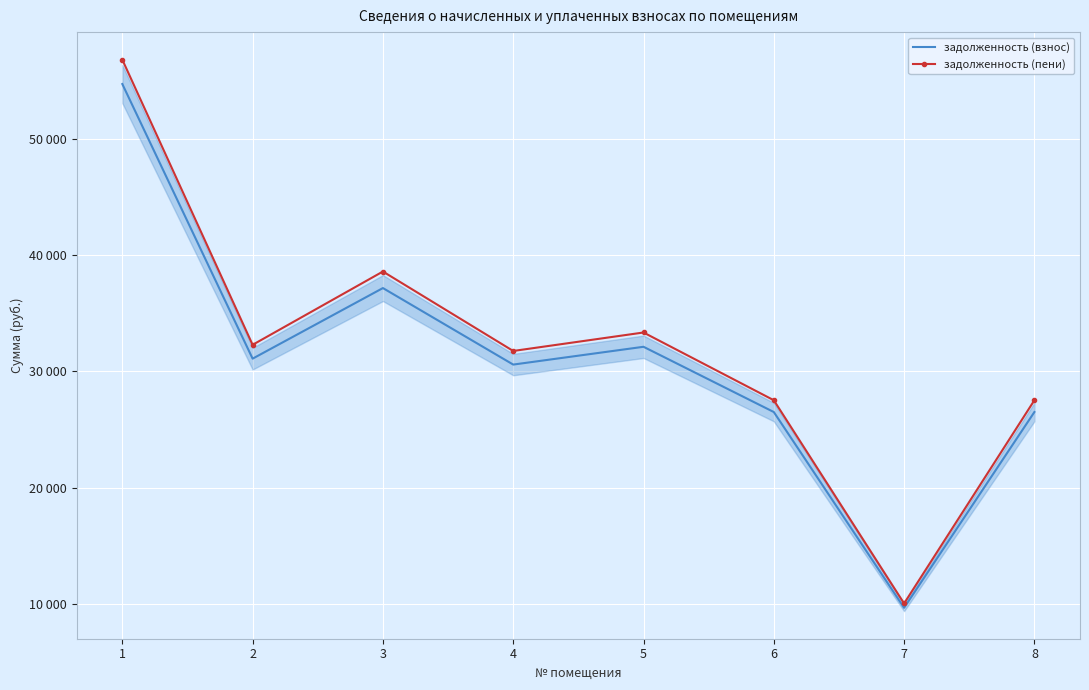

What are all the series names shown in the legend?

задолженность (взнос), задолженность (пени)